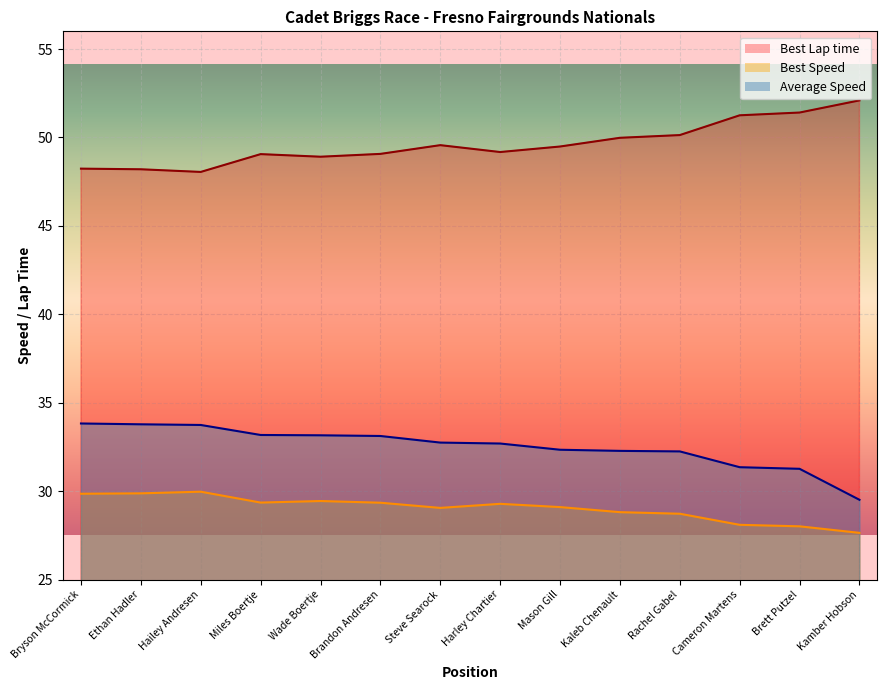

How many interior local valleys does the Best Speed series have?

2